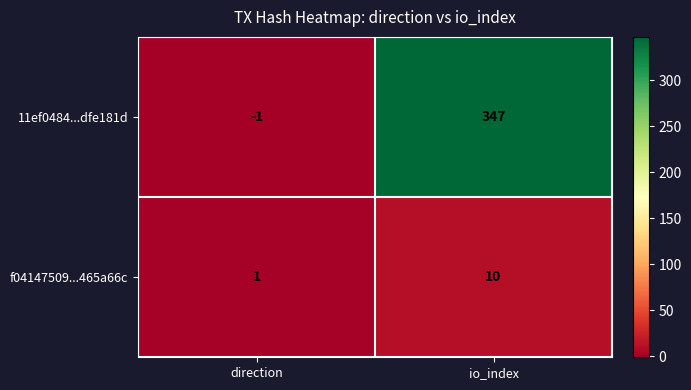

The value of f04147509...465a66c at io_index is 10. True or false?

True